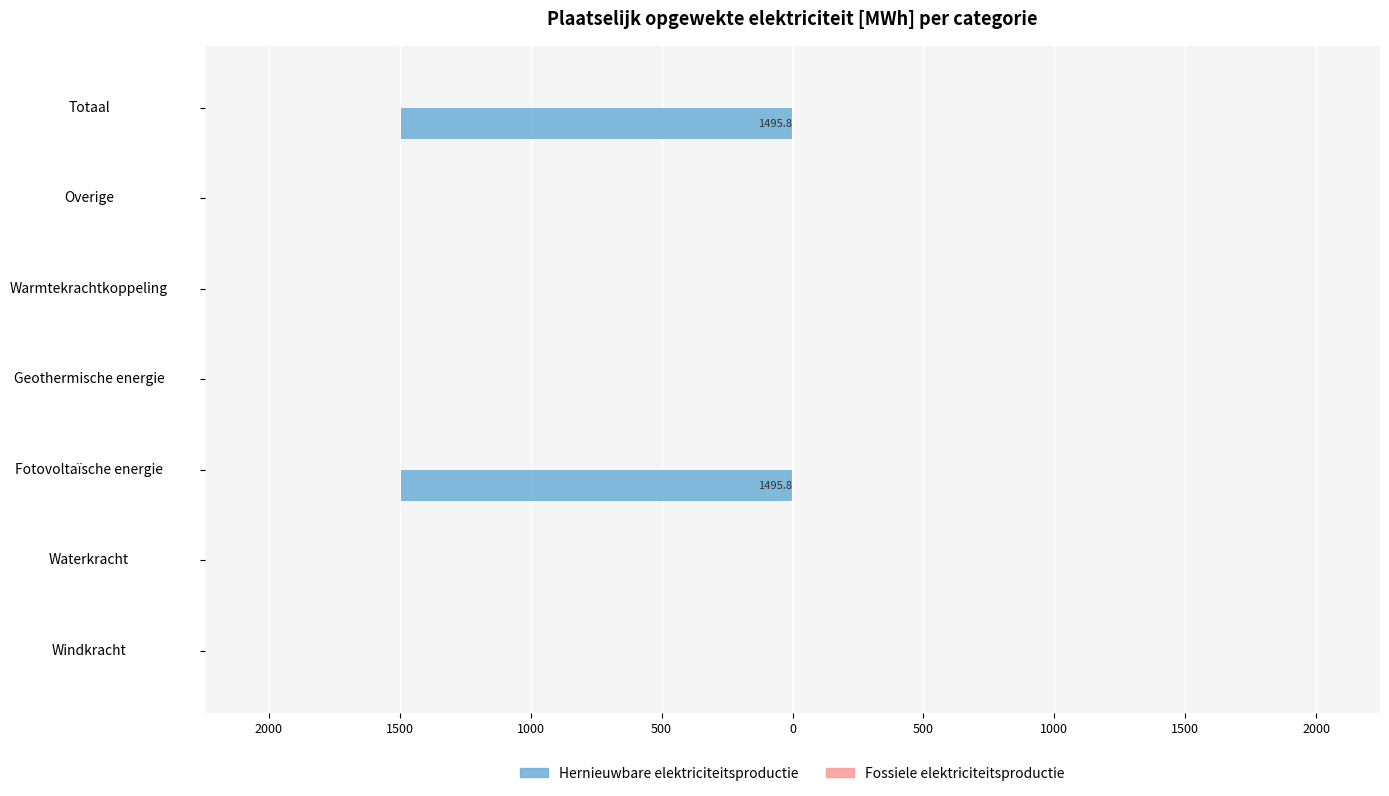

Are the bars horizontal?

Yes